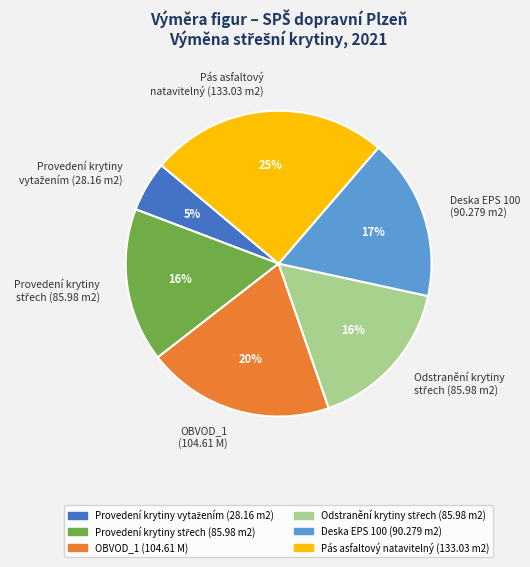

To the nearest percent, what is the difference between the largest and smallest slice percentages?

20%